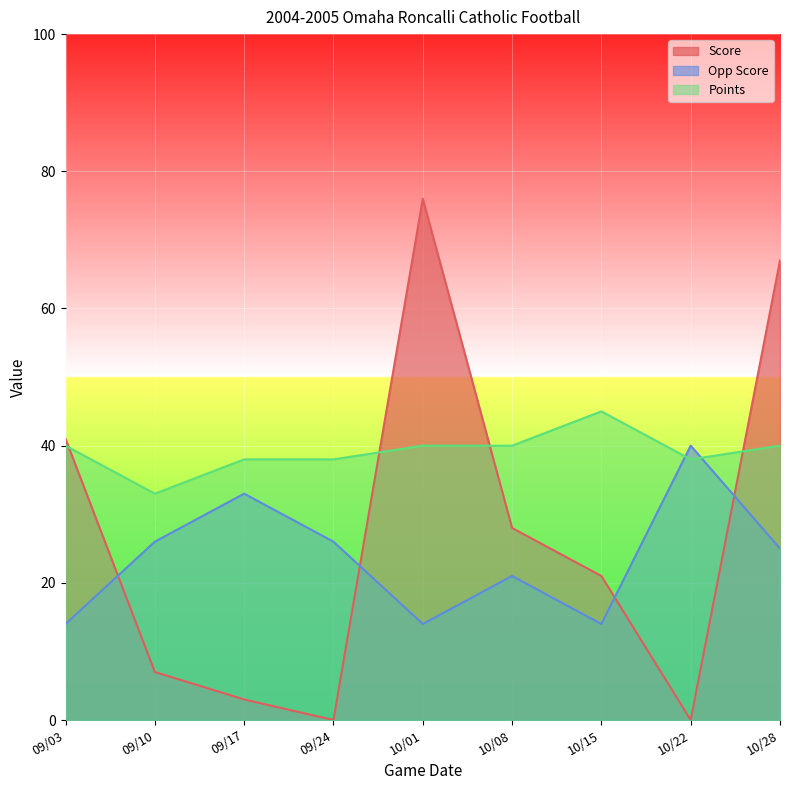

What is the difference between the Opp Score values at 10/22 and 09/10?

14